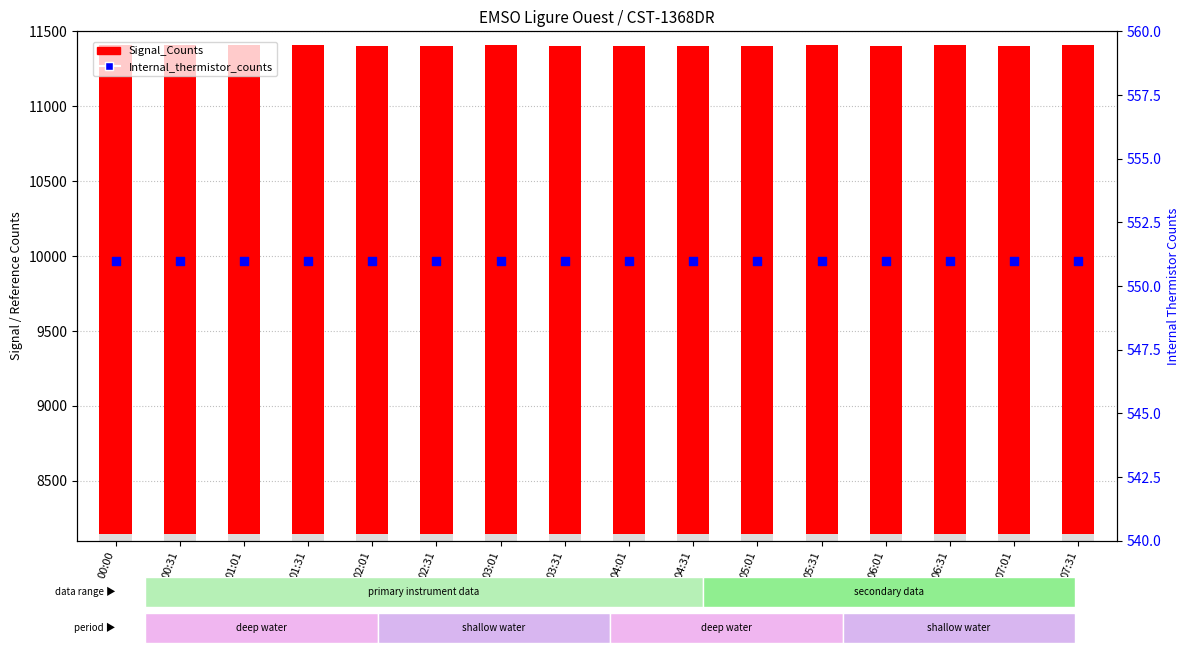

At which category is the sum across all series the highest?

00:00